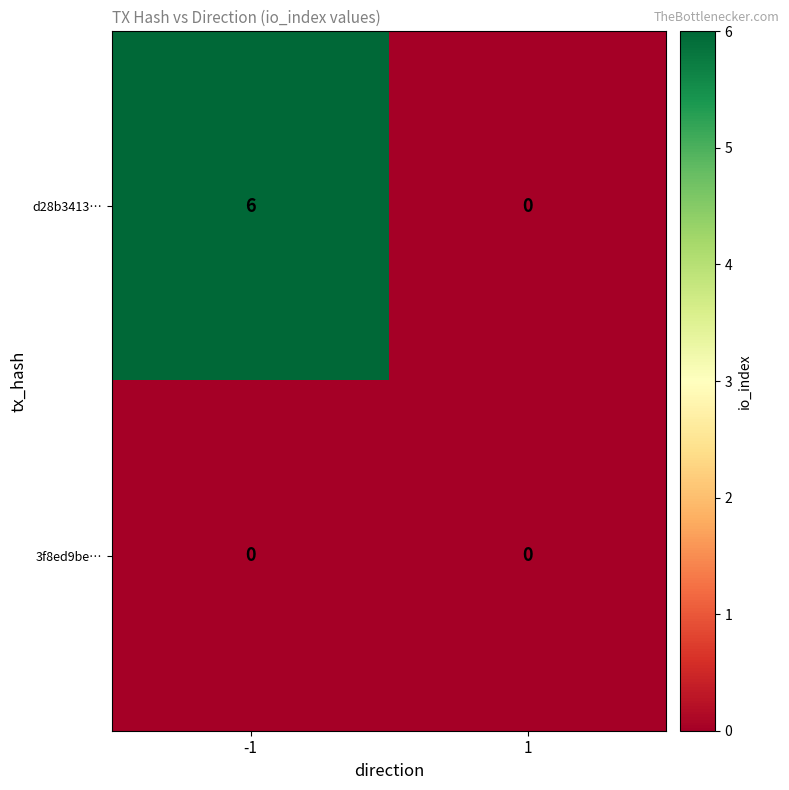

Count the number of data series in this chart.

2